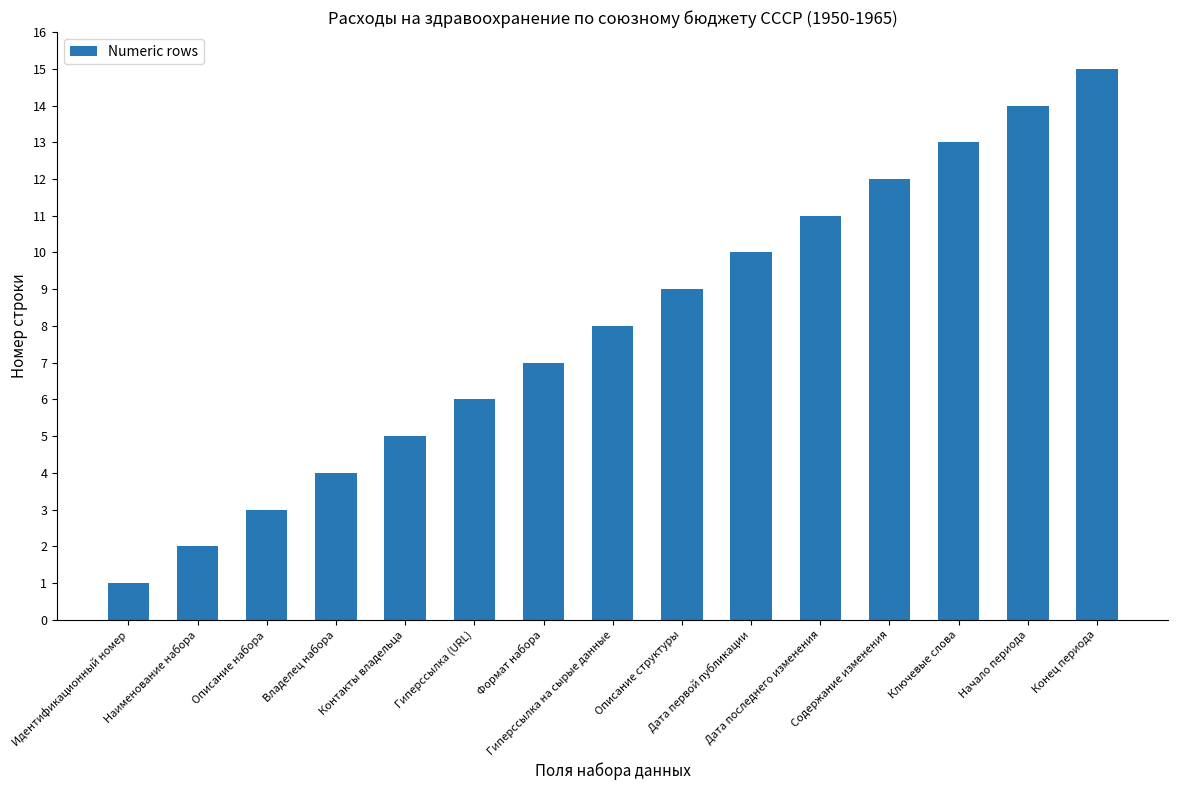

Reading left to right, extract all data points from this chart.

1	2	3	4	5	6	7	8	9	10	11	12	13	14	15